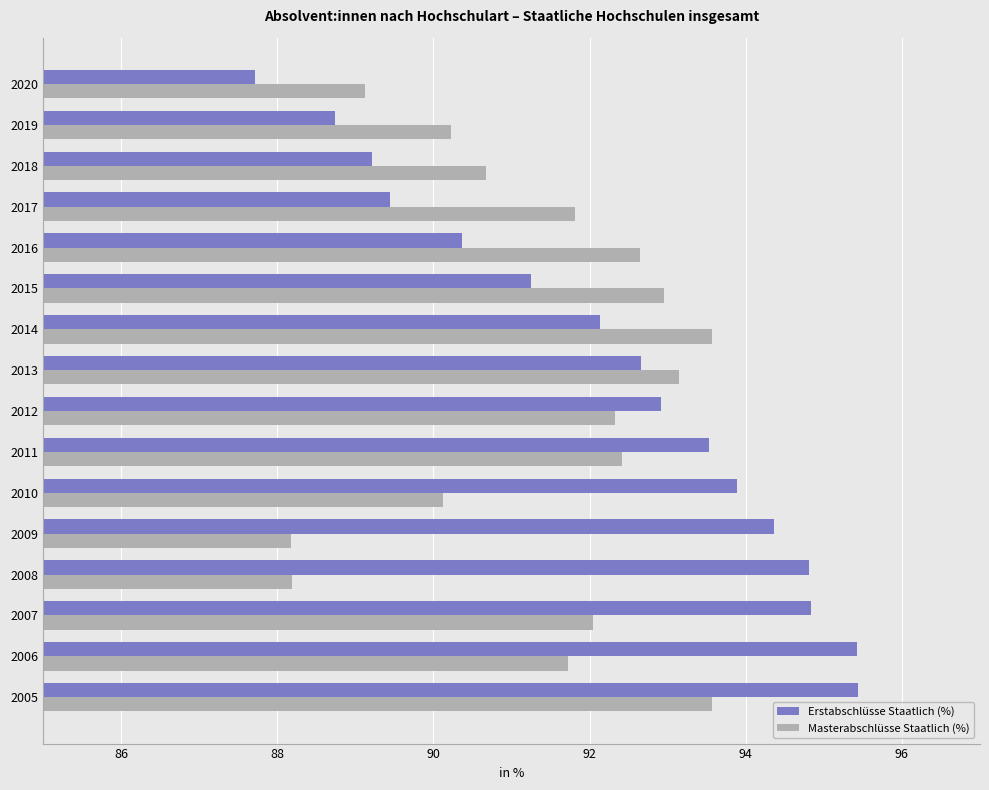

What is the difference between the maximum and minimum values in the Masterabschlüsse Staatlich (%) series?

5.4